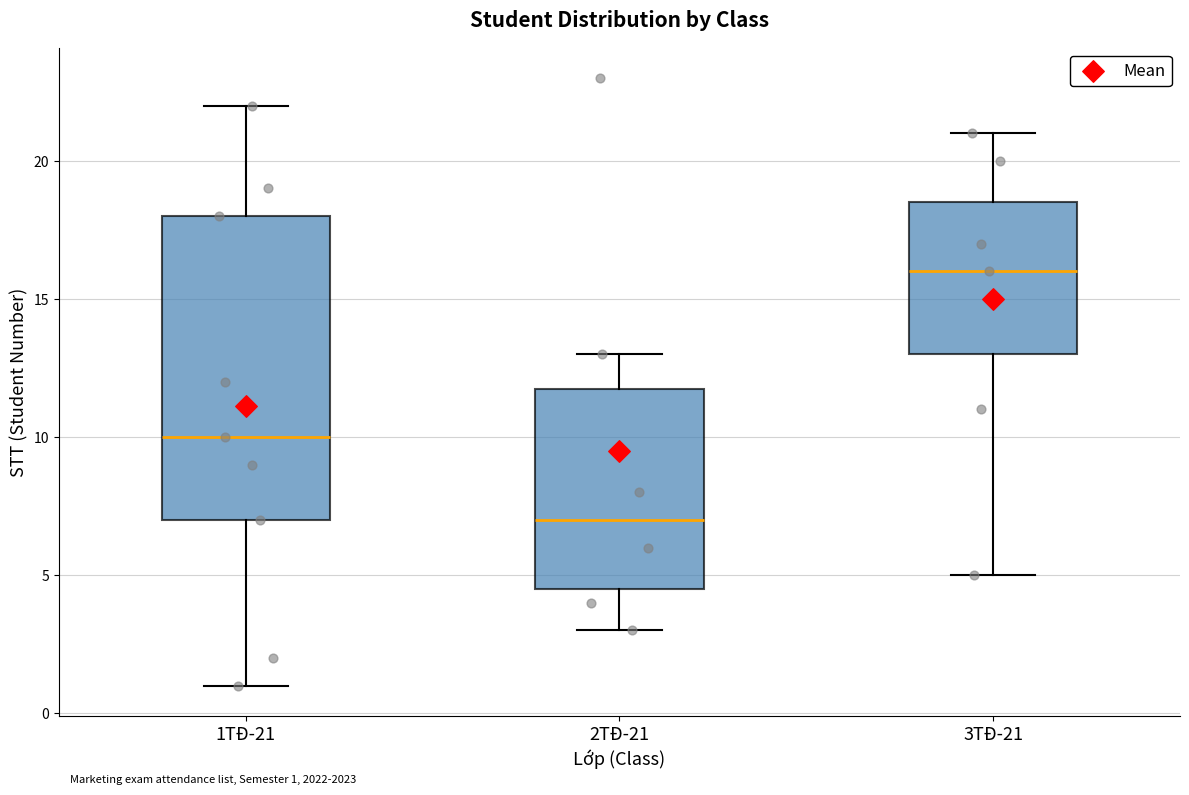

Which box's median line is the highest?

3TĐ-21